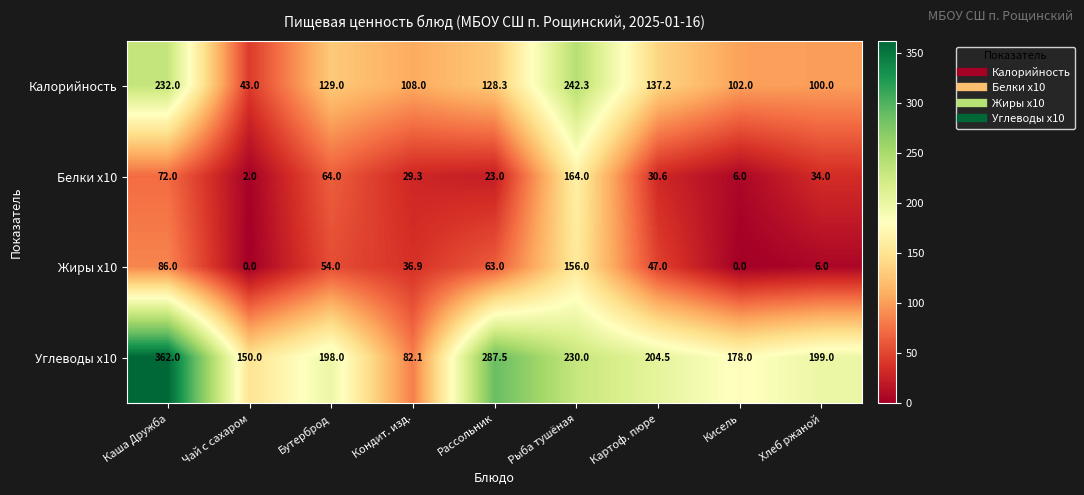

Is it true that Белки x10 equals 34.0 at Хлеб ржаной?

True